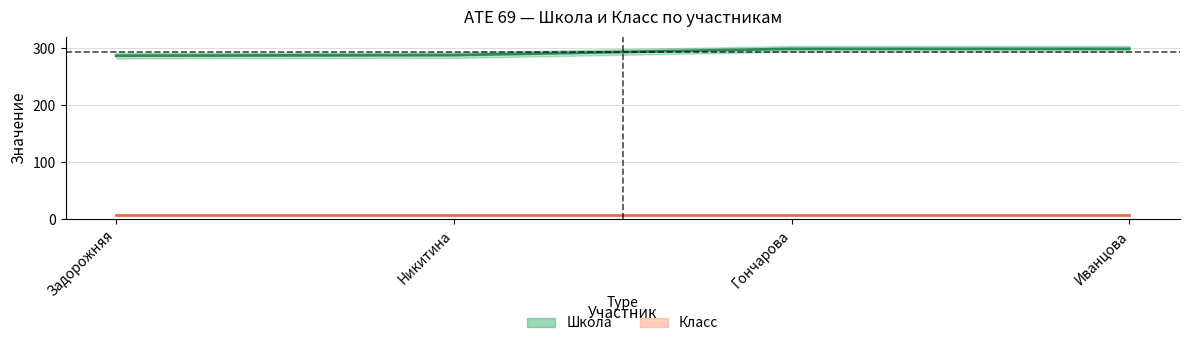

List the labels in order of value, smallest first.

Задорожняя, Никитина, Гончарова, Иванцова